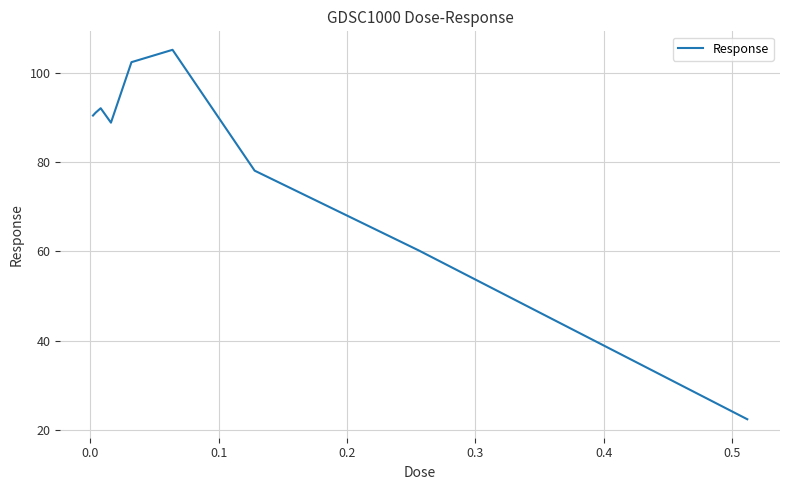

Reading right to left, list all the values displayed in this chart.

22.5	60.2	78.1	105.1	102.4	88.8	92.1	91.0	90.4